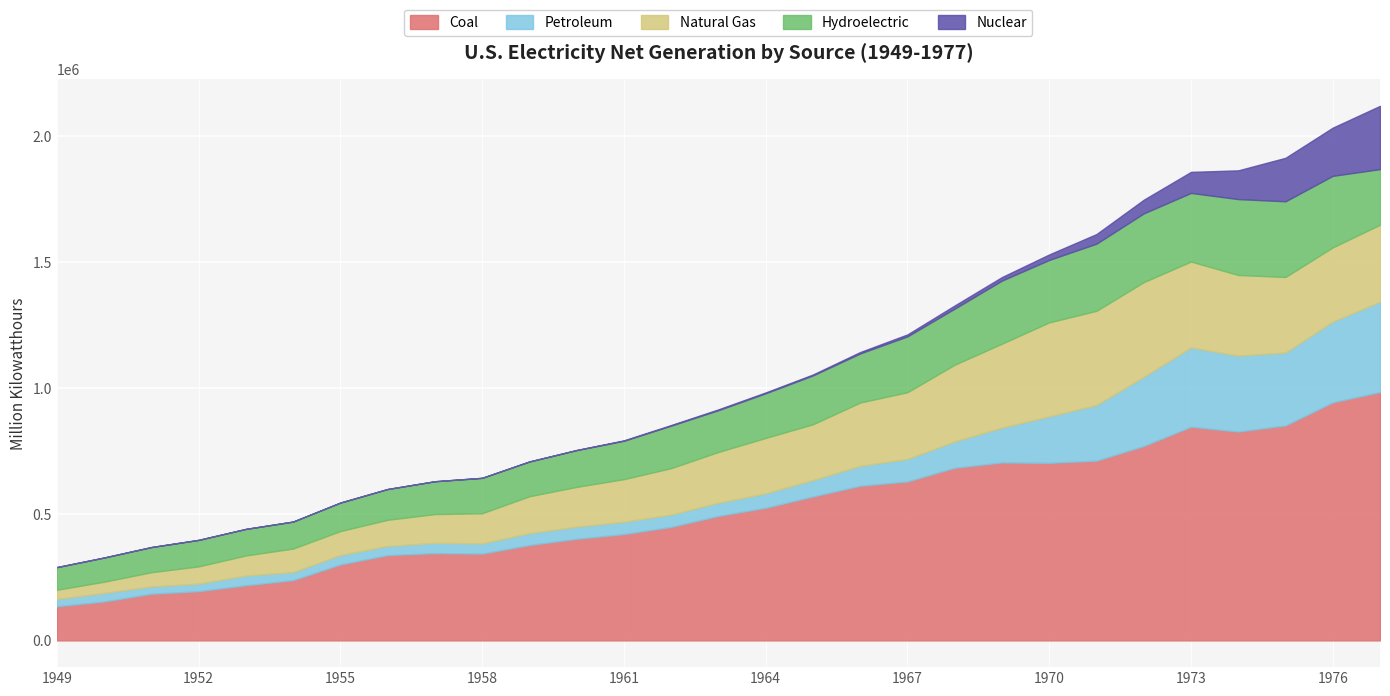

Reading left to right, extract all data points from this chart.

Coal: 135451.3	154520.0	185203.7	195436.7	218846.3	239146.0	301362.7	338503.5	346386.2	344365.8	378424.2	403067.4	421870.7	450249.2	493926.7	526230.0	570926.0	613474.8	630483.4	684904.6	706001.2	704394.5	713102.5	771131.3	847651.5	828432.9	852786.2	944391.0	985218.6
Petroleum: 28547.2	33734.3	28712.1	29749.8	38404.4	31520.2	37138.3	35946.8	40499.4	40371.5	46839.7	47986.9	48519.4	48879.5	52001.6	56953.7	64801.2	78926.2	89270.7	104275.8	137847.2	184183.4	220225.4	274296.0	314342.9	300930.5	289094.9	319988.1	358178.8
Natural Gas: 36966.7	44559.2	56615.7	68453.1	79791.0	93688.3	95285.4	104037.2	114212.5	119759.3	146619.4	157969.8	169286.0	184301.3	201602.1	220038.5	221559.4	251151.6	264805.8	304432.7	333278.9	372890.1	374030.8	375747.8	340858.2	320065.1	299778.4	294623.9	305504.9
Hydroelectric: 89748.2	95938.3	99750.6	105102.5	105233.3	107068.5	112975.1	122028.6	130232.5	140262.1	137781.4	145833.3	152171.6	168606.9	165754.7	177073.4	193850.6	194755.8	221518.1	222490.6	250192.7	247713.7	266310.8	272612.5	272083.5	301032.2	300046.6	283707.1	220474.5
Nuclear: 0.0	0.0	0.0	0.0	0.0	0.0	0.0	0.0	9.7	164.7	188.1	518.2	1692.1	2269.7	3211.8	3342.7	3656.7	5519.9	7655.2	12528.4	13927.8	21804.4	38104.5	54091.1	83479.5	113975.7	172505.1	191103.5	250883.3